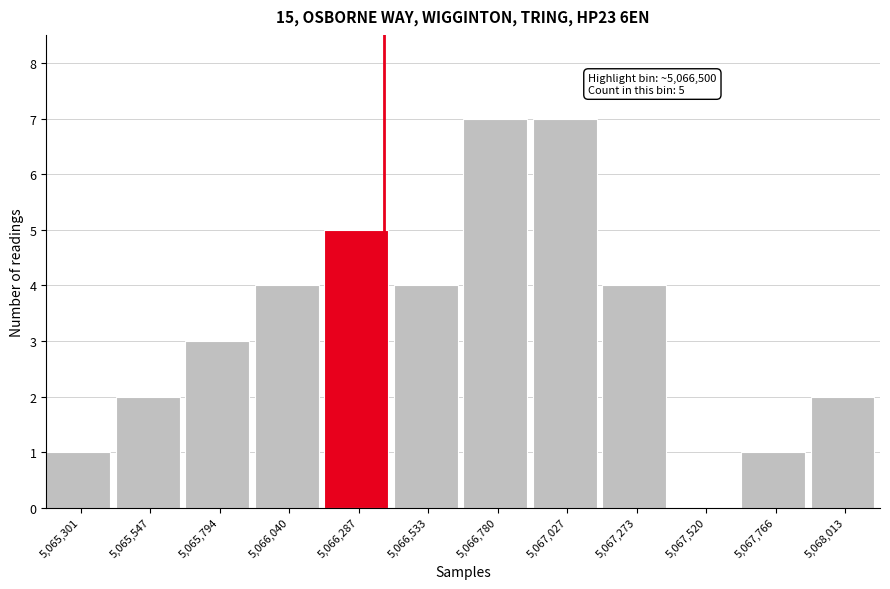

Reading right to left, what are all the values shown in this chart?

5,068,013=2	5,067,766=1	5,067,520=0	5,067,273=4	5,067,027=7	5,066,780=7	5,066,533=4	5,066,287=5	5,066,040=4	5,065,794=3	5,065,547=2	5,065,301=1